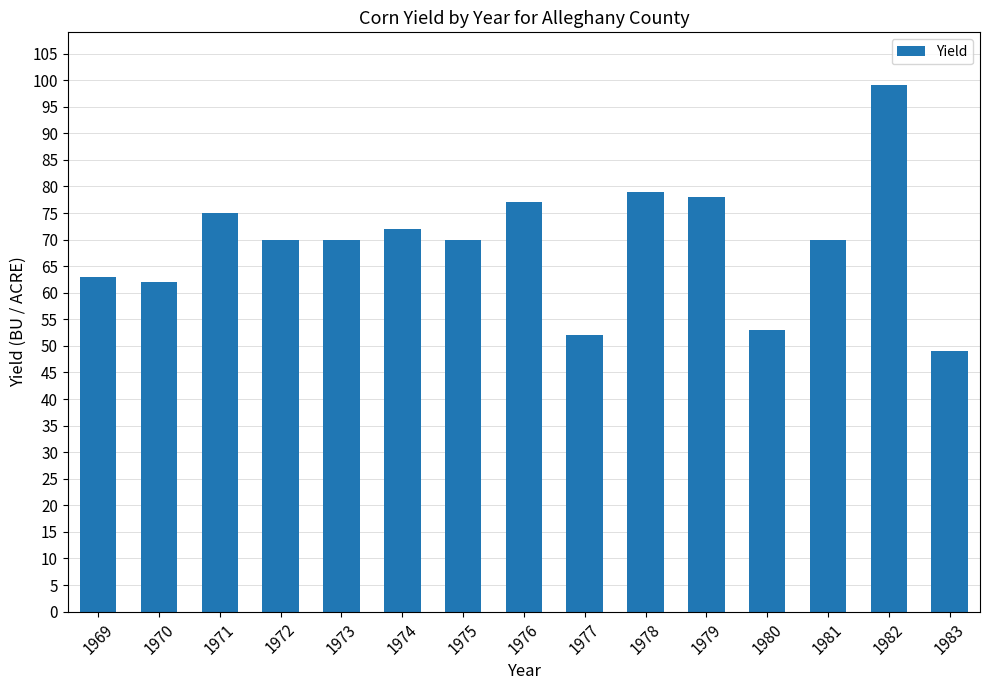

What is the change in value from 1969 to 1970?

-1